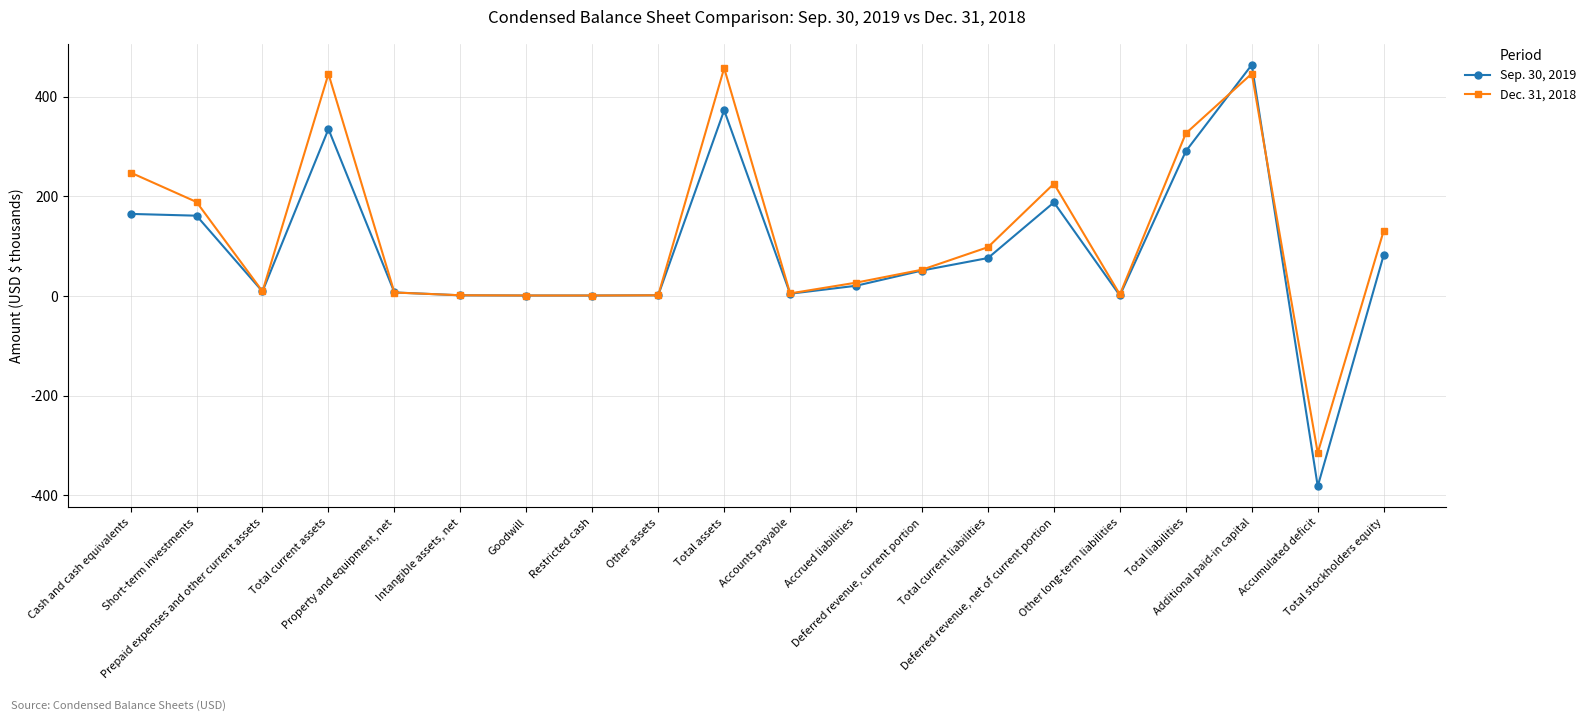

Which category has the lowest value across all series?

Accumulated deficit